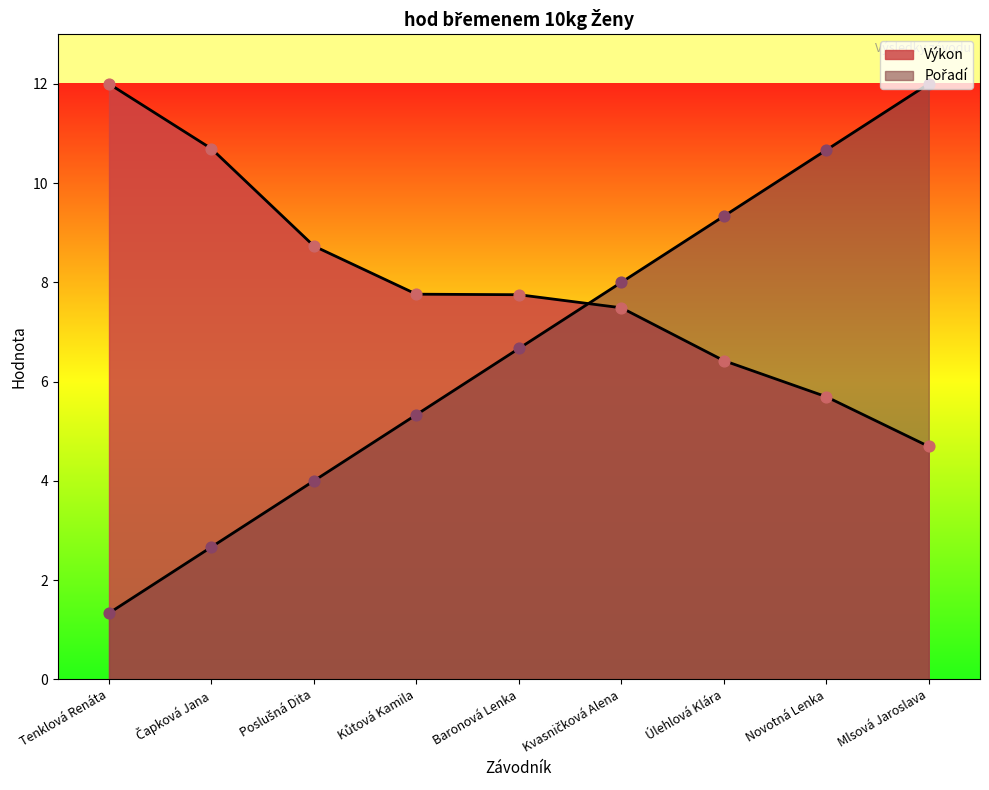

Which series contains the highest Y value?

Pořadí